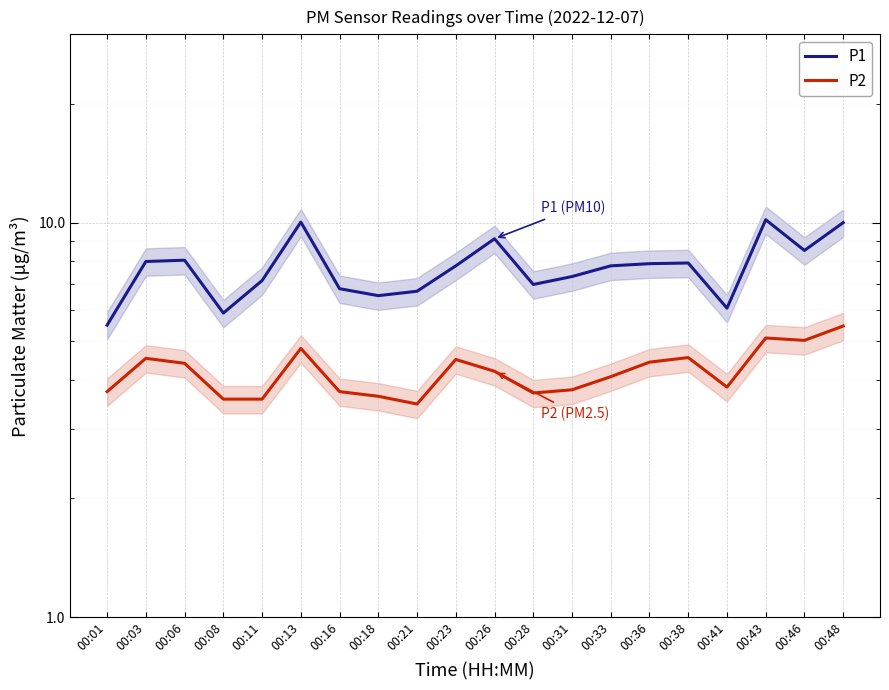

True or false: P1 has a value of 8.0 at 00:06.

True